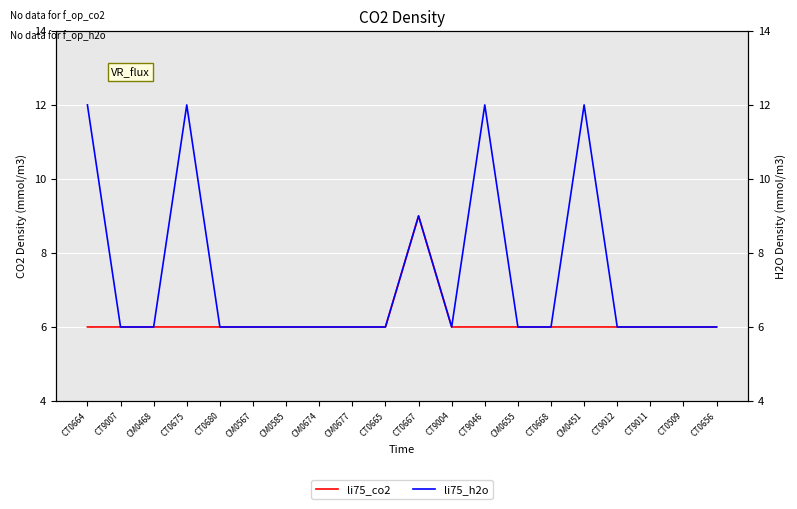

True or false: li75_h2o and li75_co2 cross at least once.

False